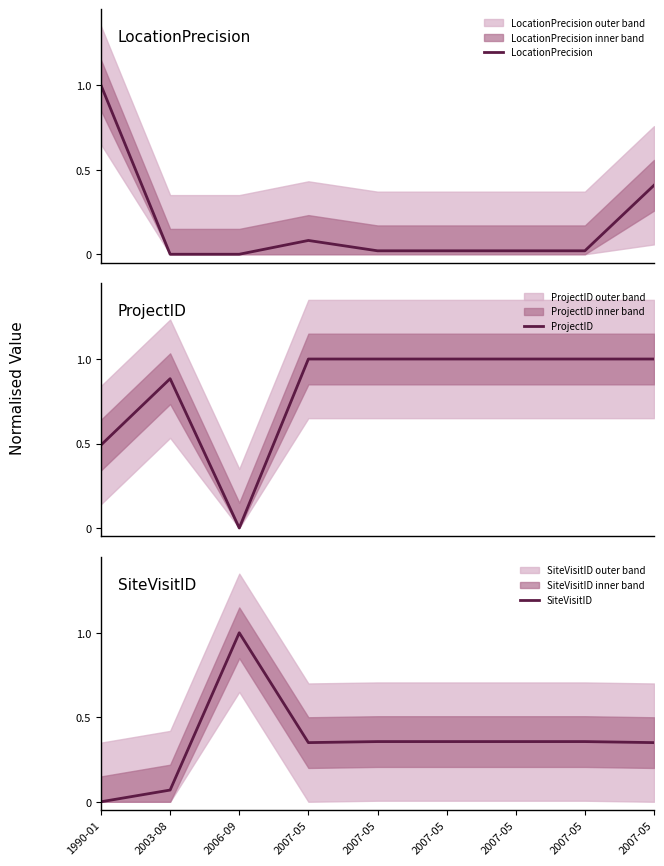

Between 1990-01 and 2007-05, which is larger?

1990-01